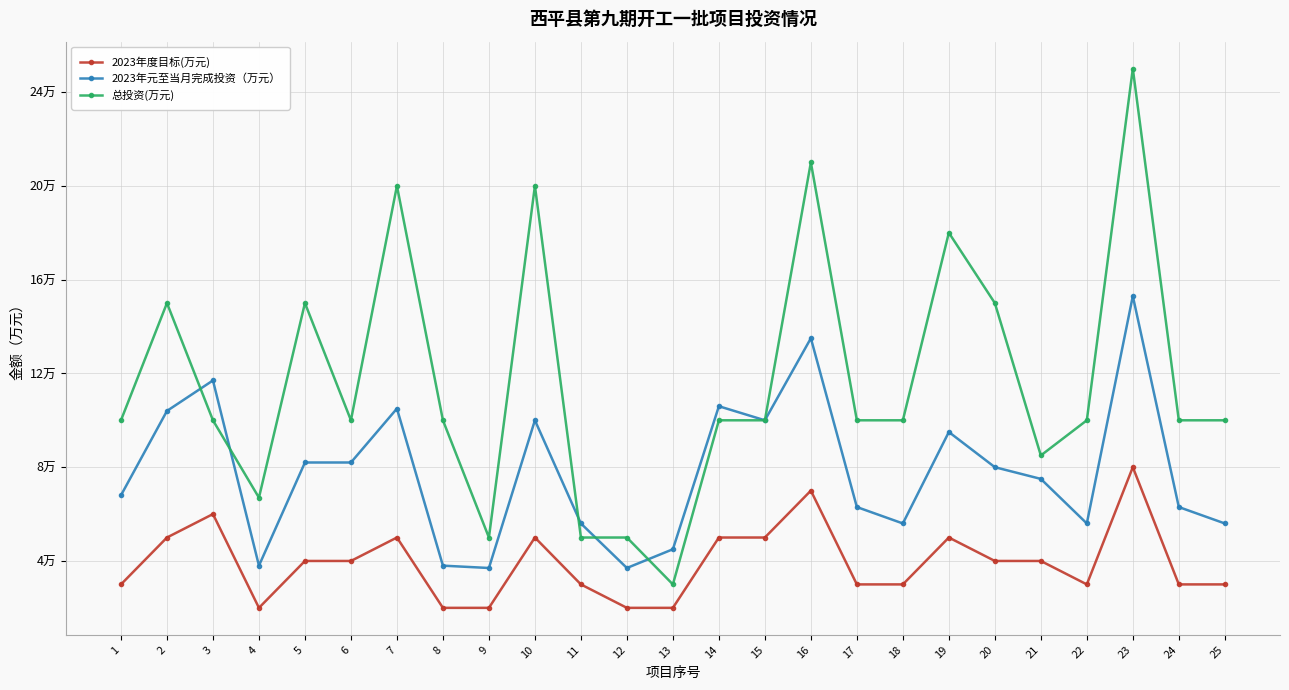

What are all the series names shown in the legend?

2023年度目标(万元), 2023年元至当月完成投资（万元）, 总投资(万元)